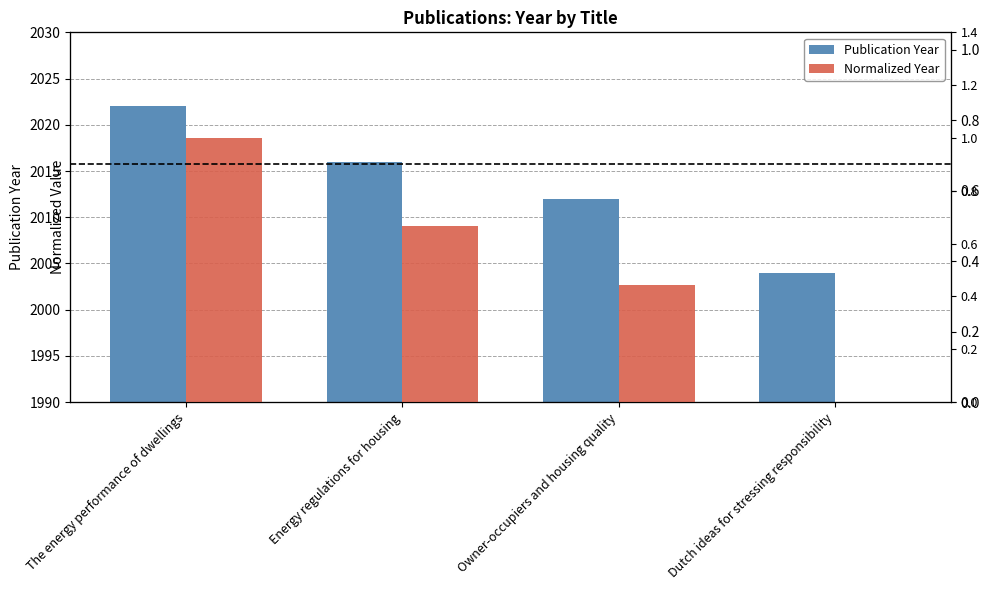

Which series changed the most between The energy performance of dwellings and Energy regulations for housing?

Publication Year